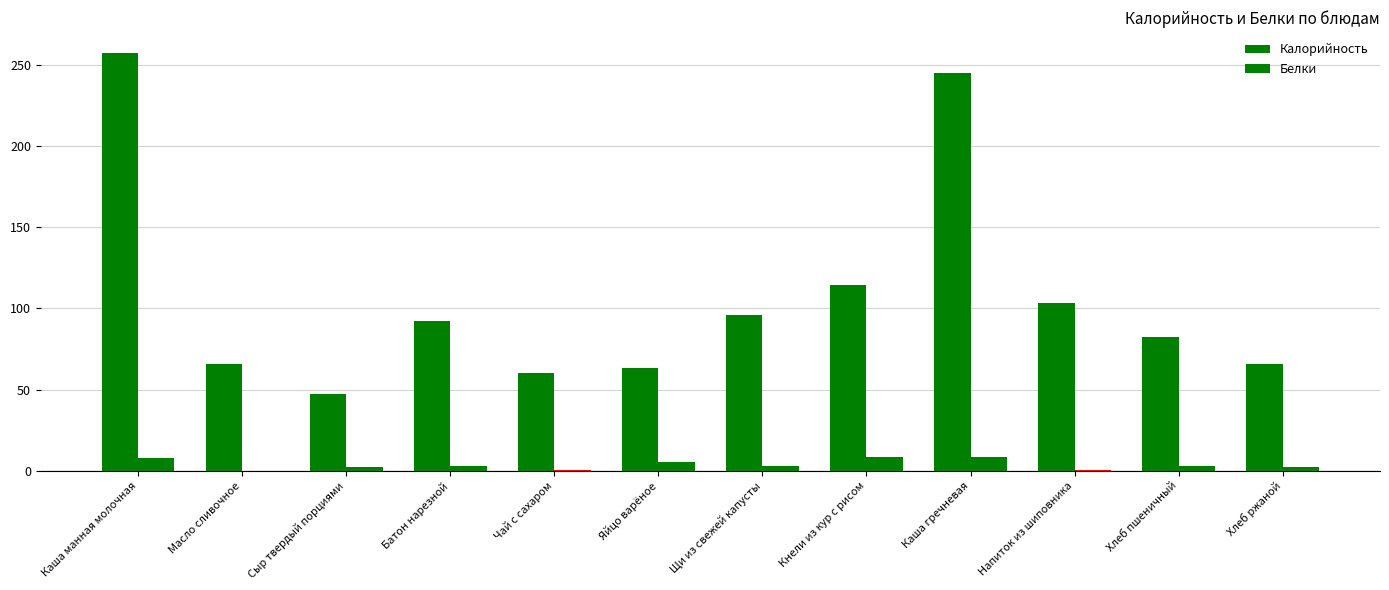

What is the difference between the maximum and minimum values in the Белки series?

8.2